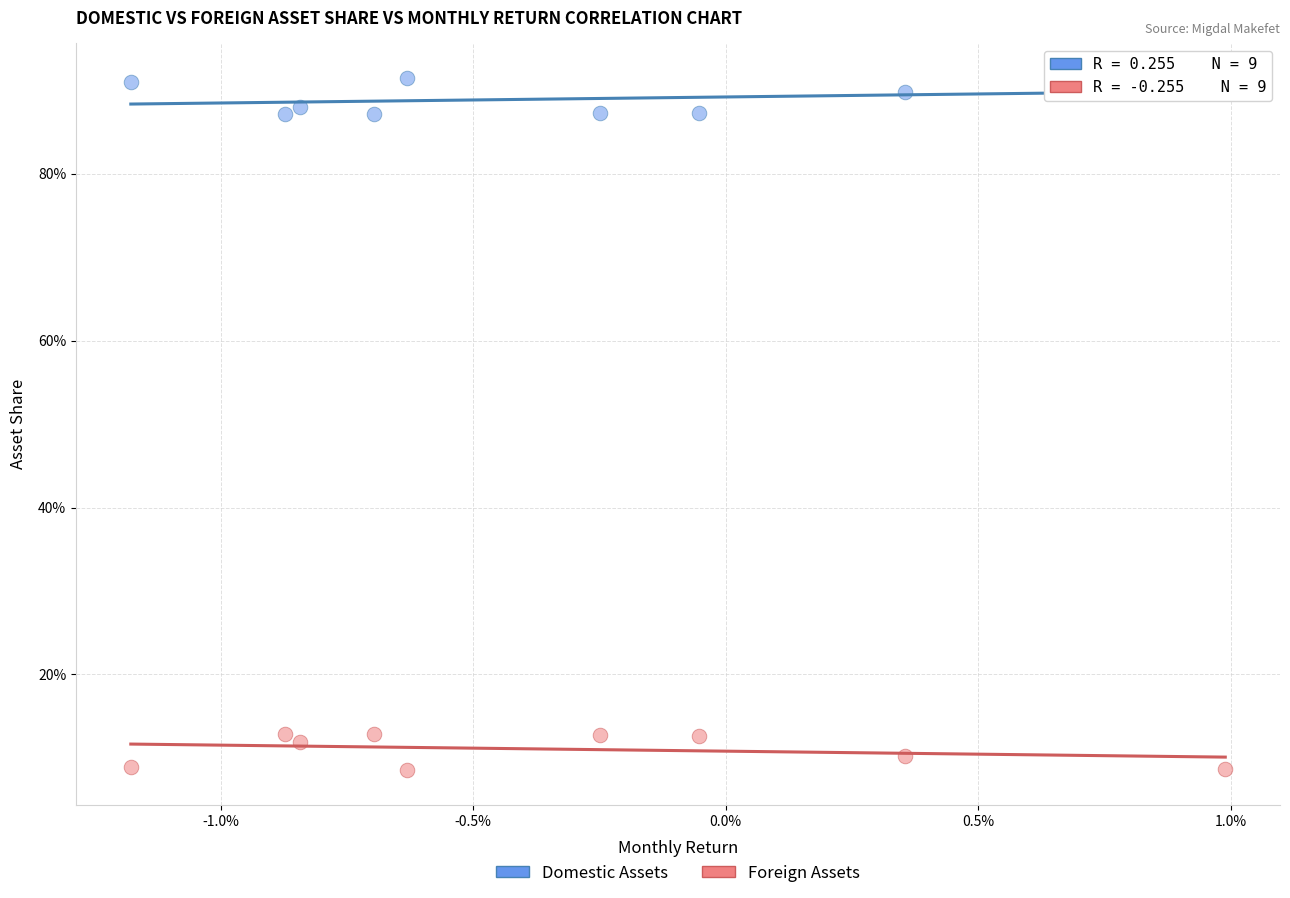

Which series contains the lowest Y value?

Foreign Assets